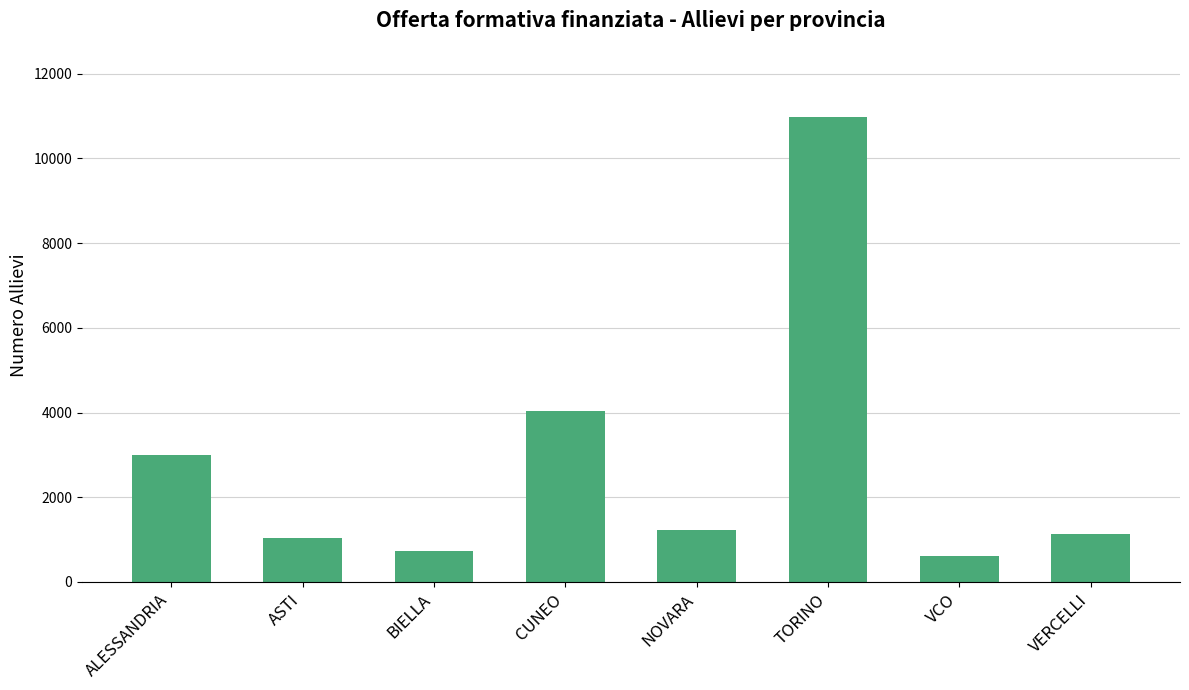

What is the difference between the second highest and second lowest values?

3315